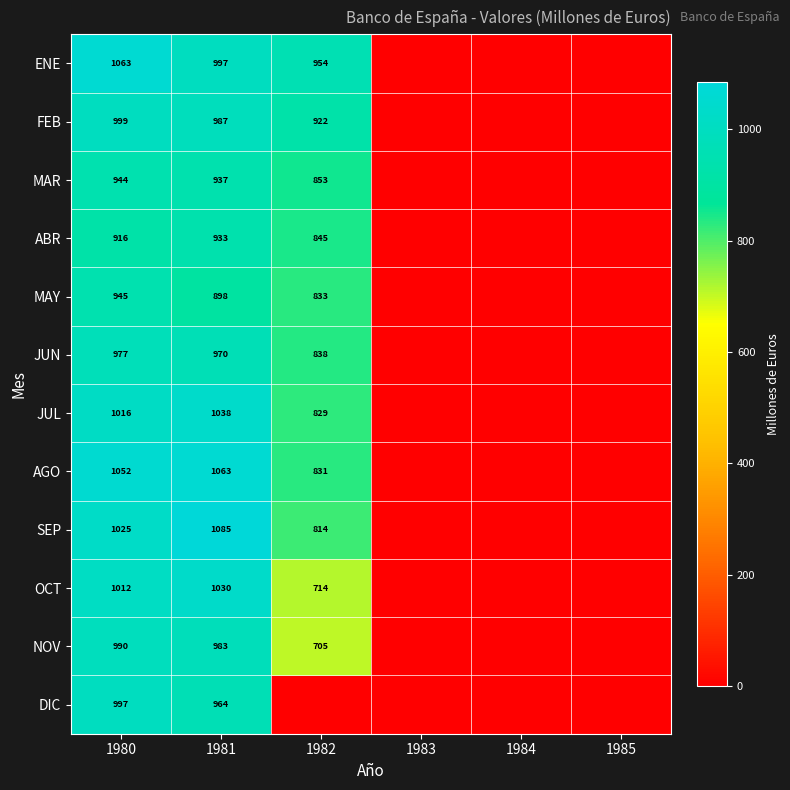

What is the difference between the highest and lowest values at 1980?

147